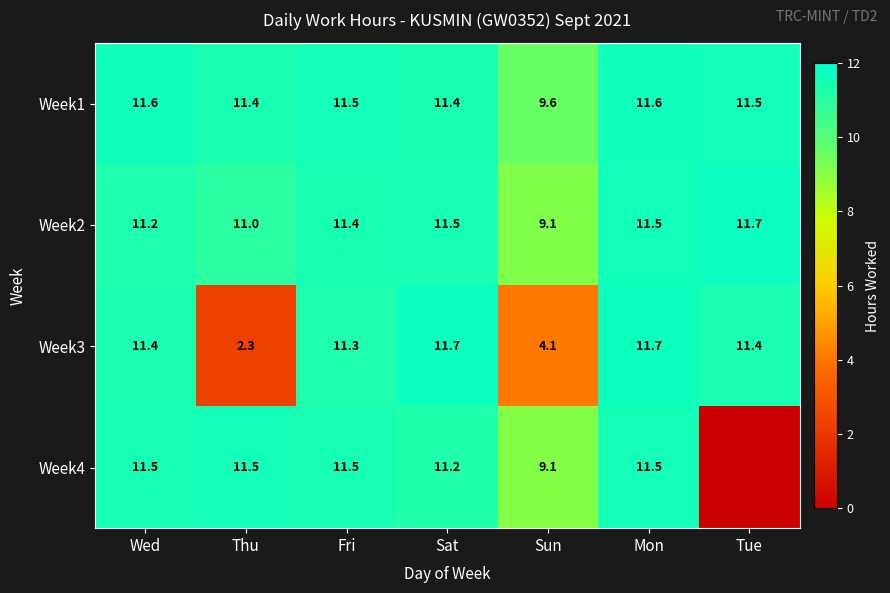

Between Sat and Sun, which series saw the biggest shift?

Week3